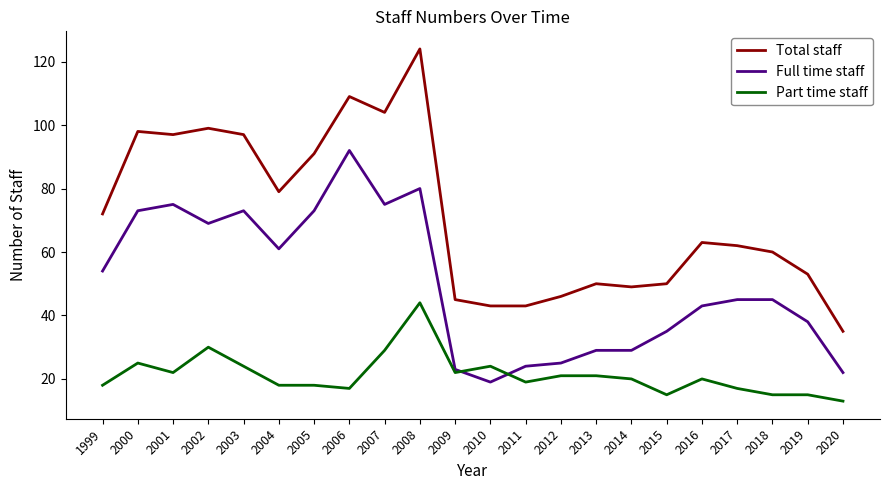

List the series in order of their peak value, lowest first.

Part time staff, Full time staff, Total staff